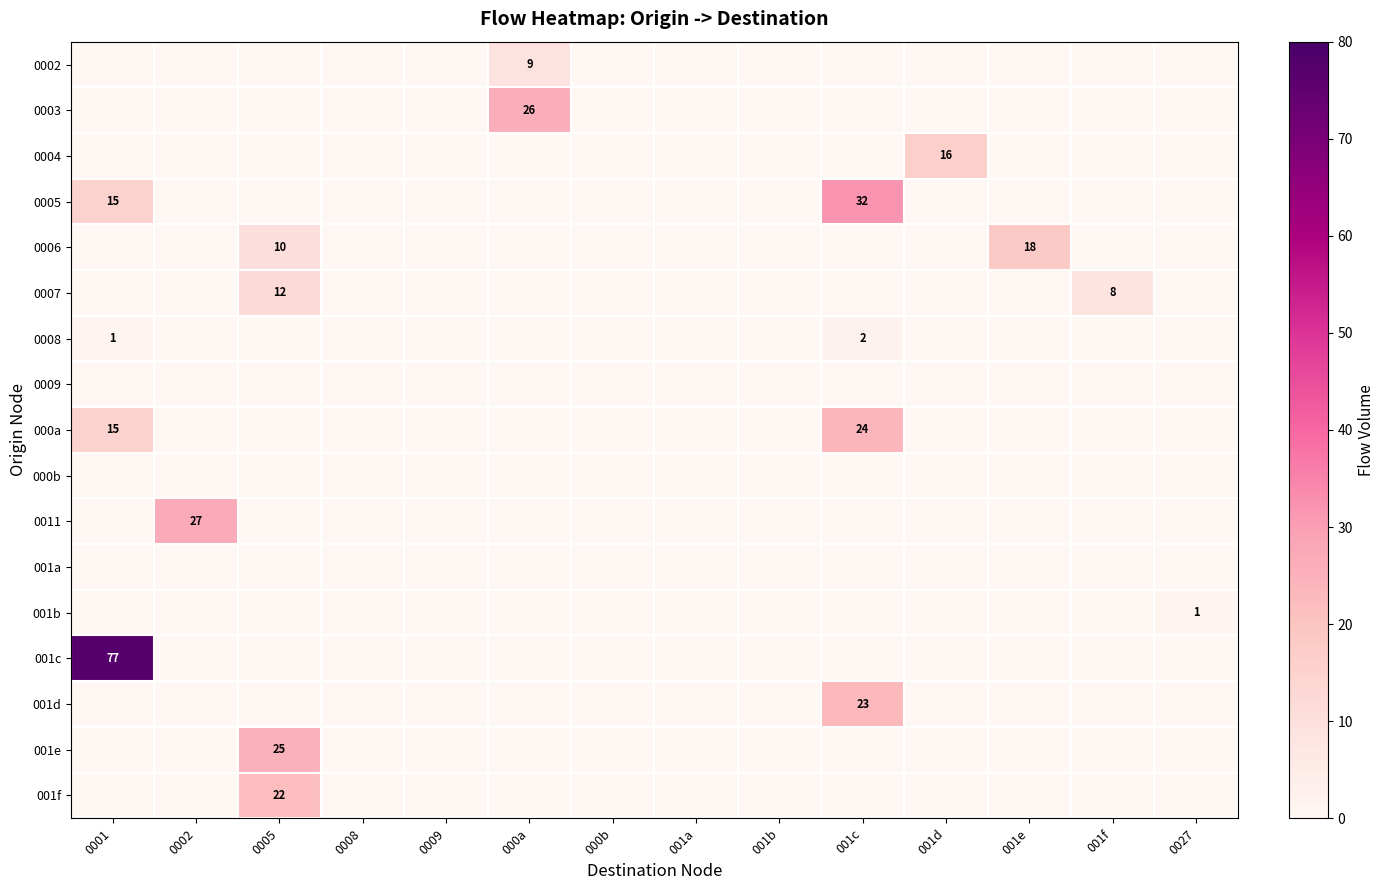

True or false: 0007 has a value of 11 at 001f.

False